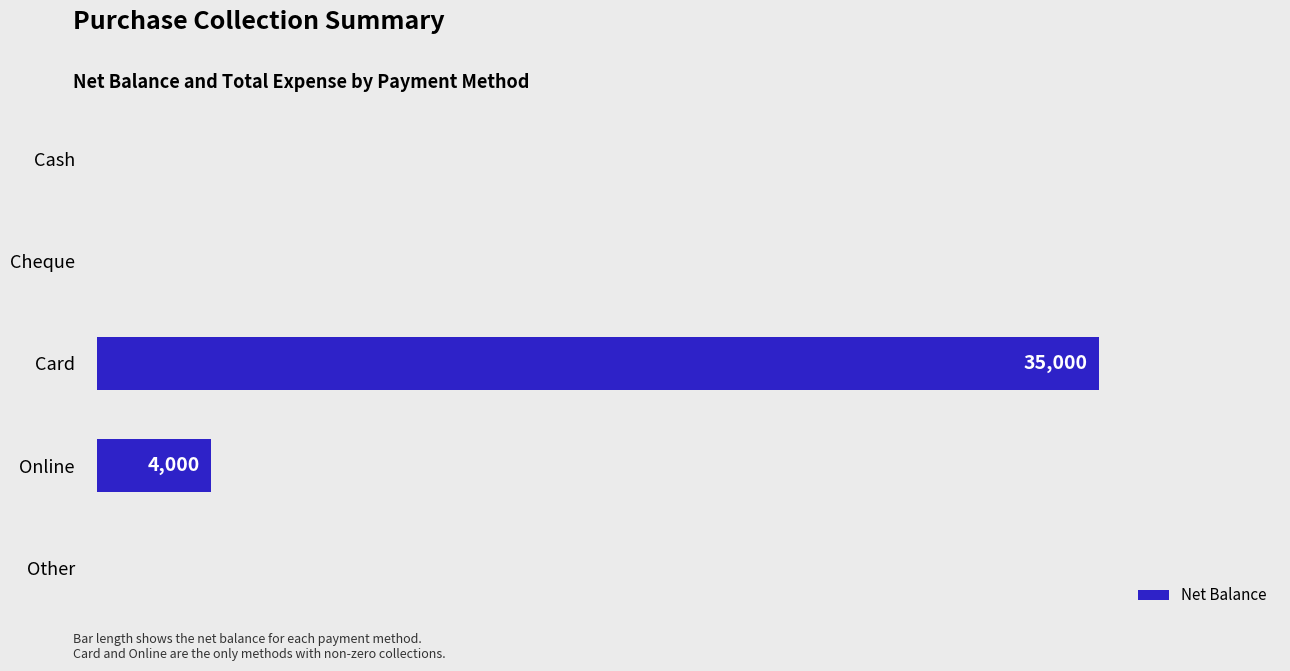

What is the maximum value shown in the chart?

35000